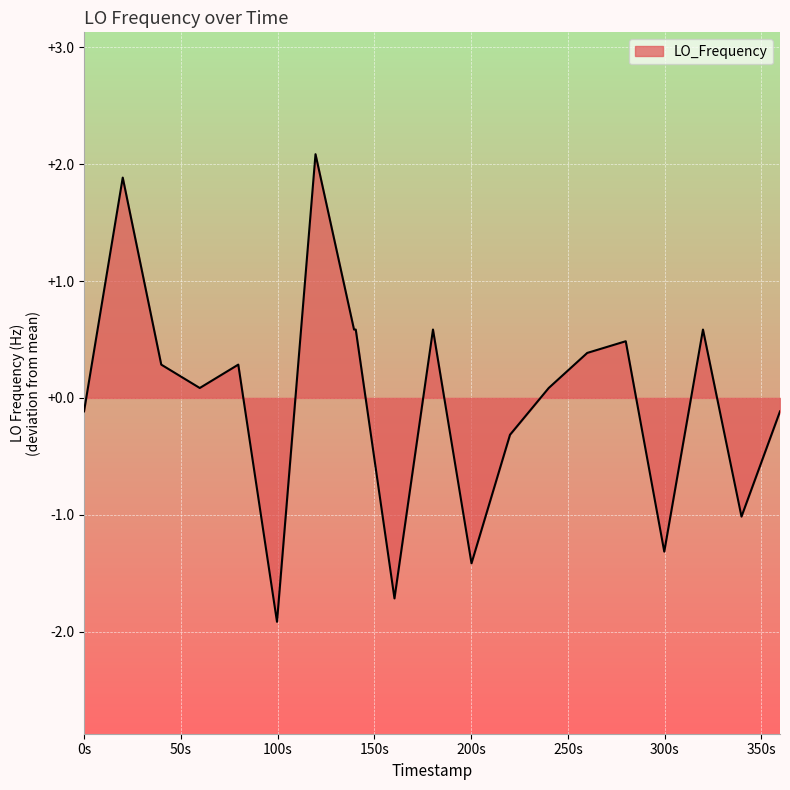

How many lines are shown in the chart?

1